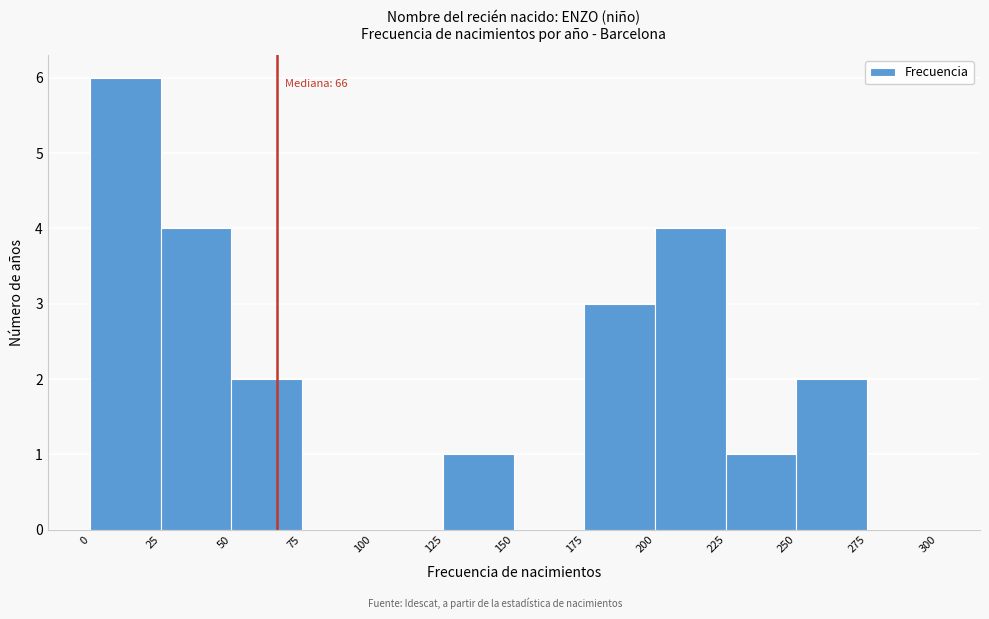

Over which range of the x-axis is the bar tallest?

0 to 25